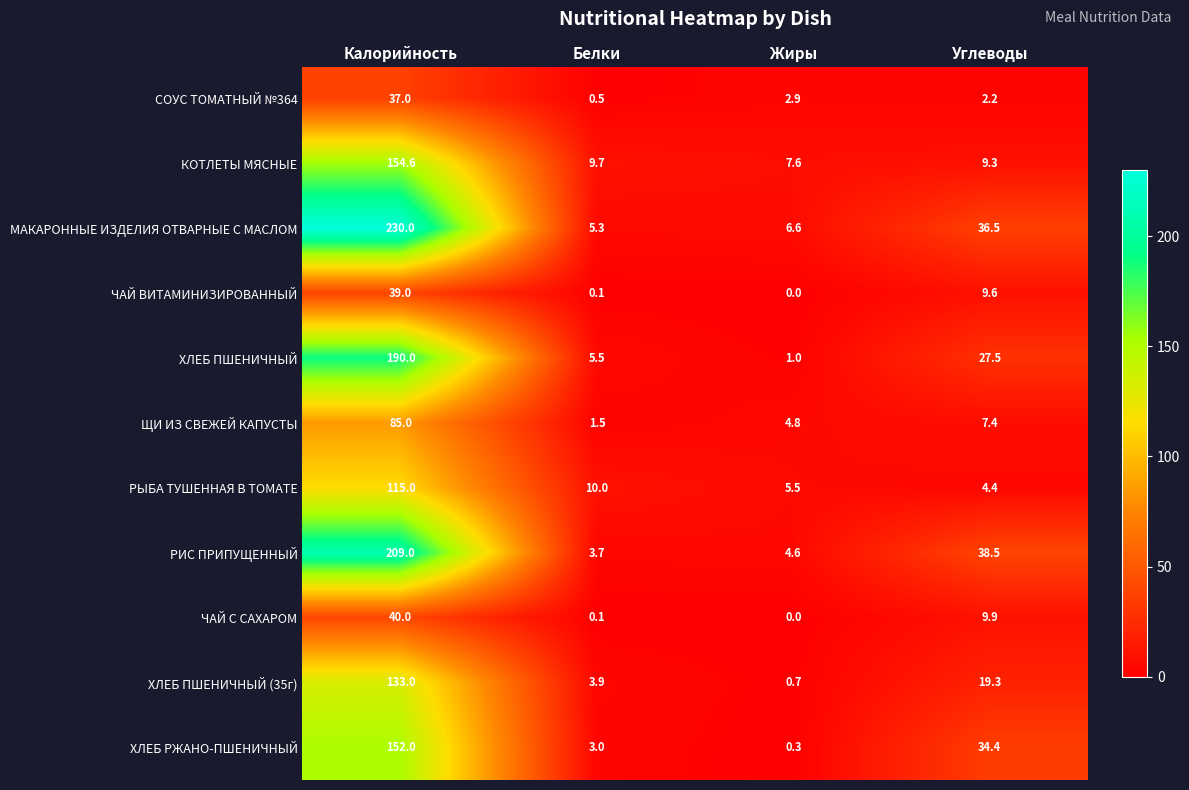

Is it true that ЩИ ИЗ СВЕЖЕЙ КАПУСТЫ equals 1.5 at Белки?

True